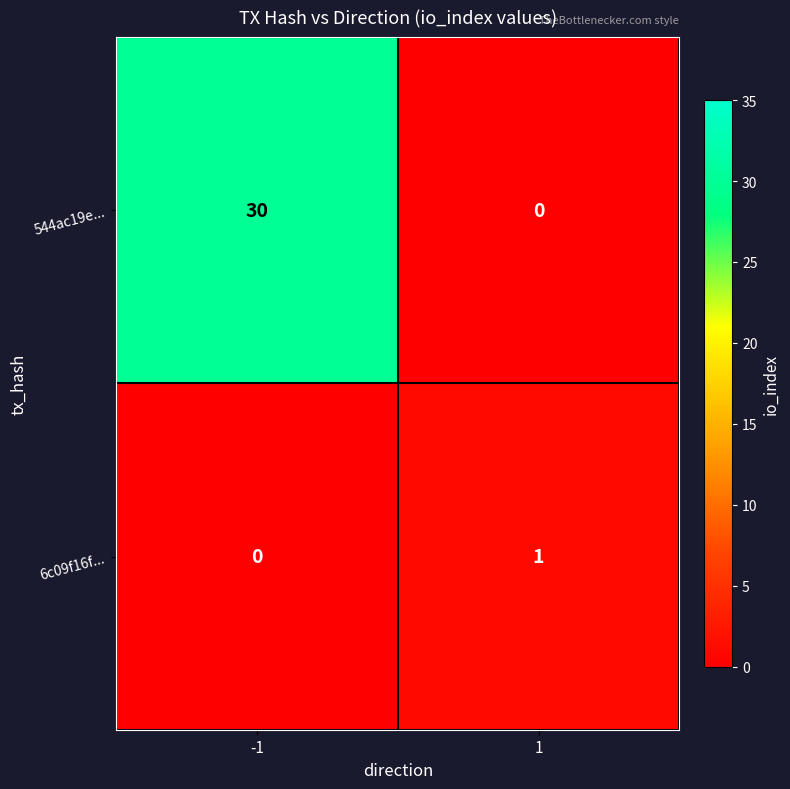

Is it true that 6c09f16f... equals 0 at 1?

False